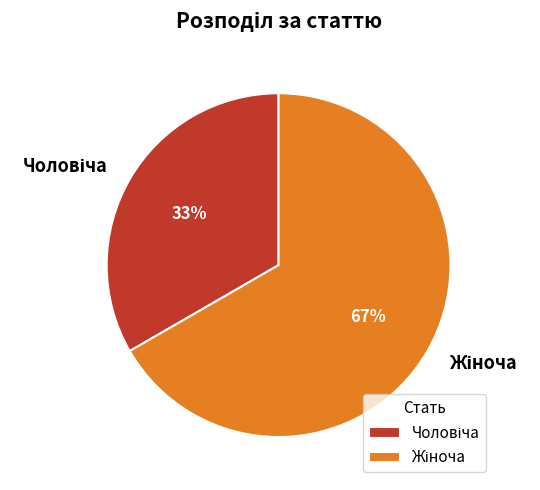

Is there any slice that represents more than half of the pie?

Yes